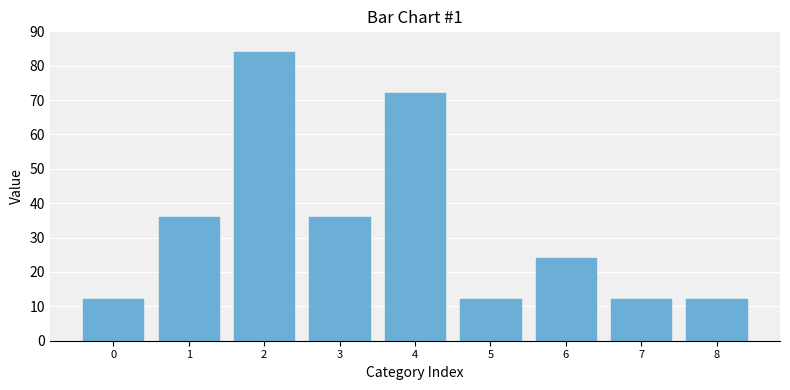

Which has a higher value, 8 or 6?

6